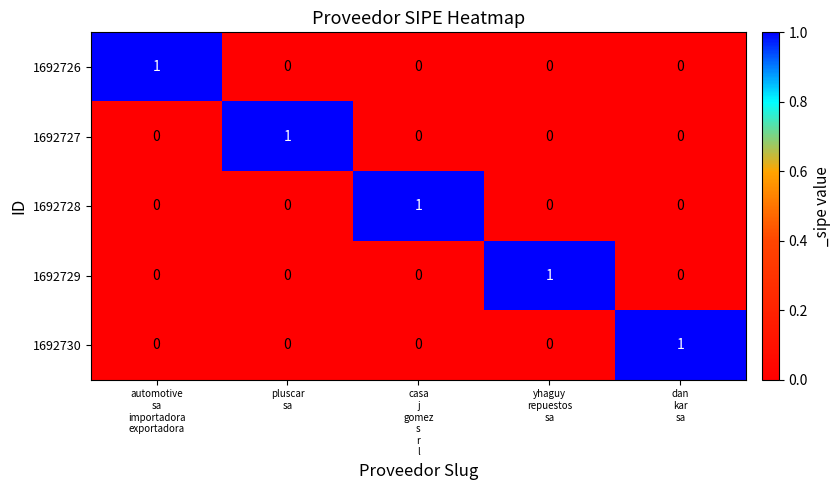

At how many categories does at least one series exceed 0?

5